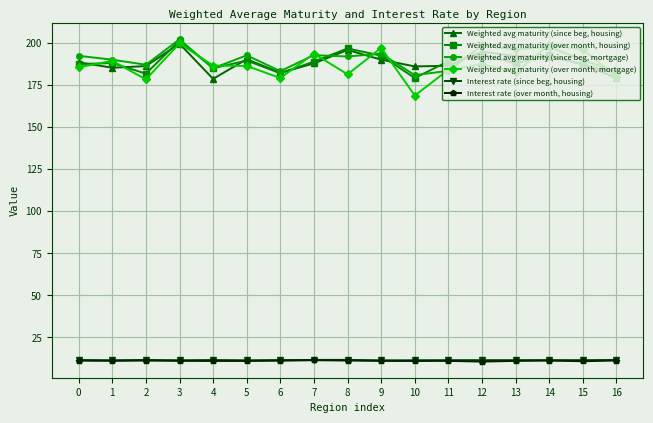

Rank the series by their maximum value, from highest to lowest.

Weighted avg maturity (since beg, mortgage), Weighted avg maturity (over month, housing), Weighted avg maturity (over month, mortgage), Weighted avg maturity (since beg, housing), Interest rate (since beg, housing), Interest rate (over month, housing)